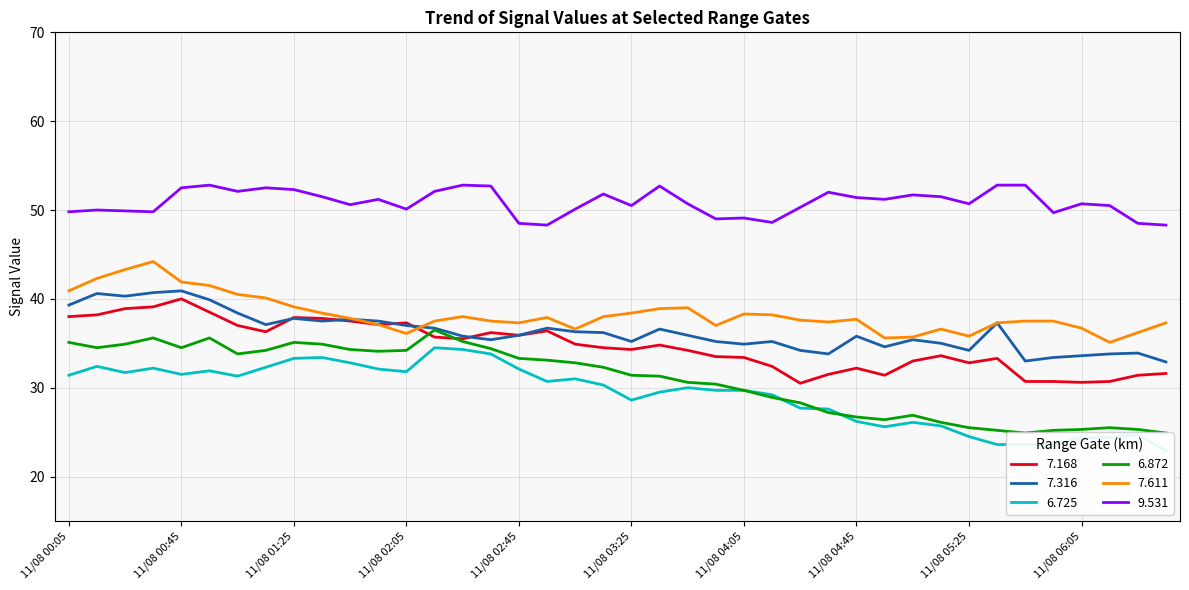

True or false: 6.725 and 7.168 intersect in this chart.

False